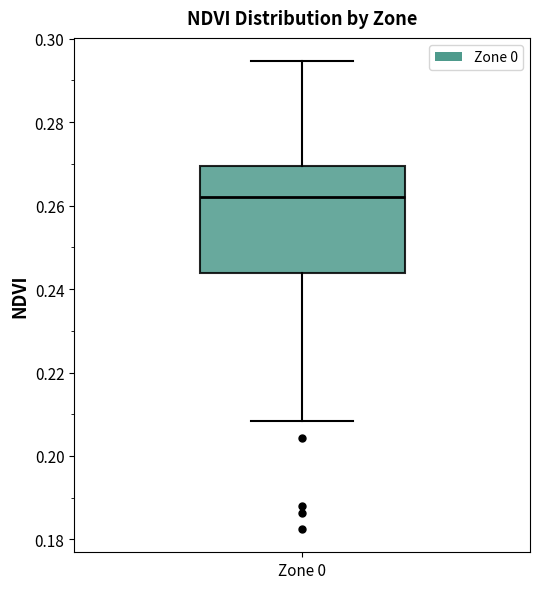

Read this box plot against the y-axis: the position of the median line, the range covered by the box, and the ends of both whiskers. The values are not printed on the chart, so give them approximately, as read against the axis.

median 0.262, box 0.244 to 0.270, whiskers 0.208 to 0.294